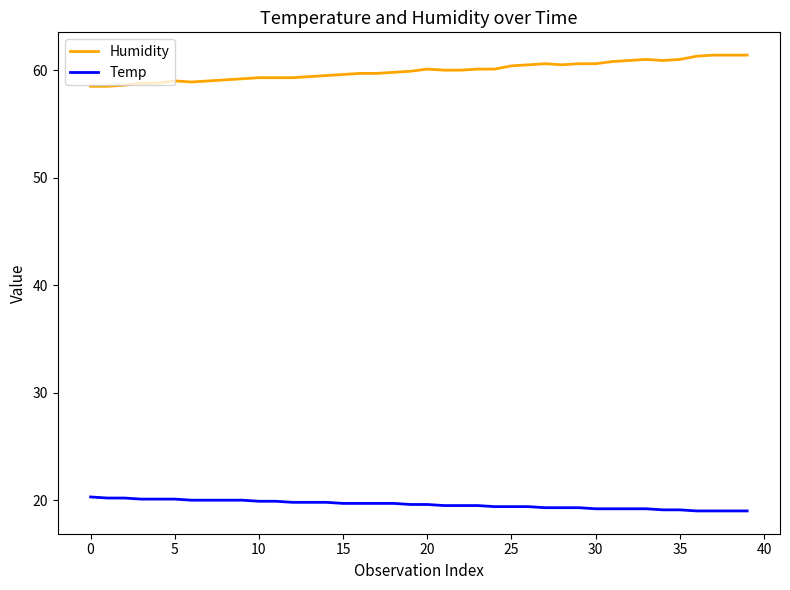

True or false: Humidity has more than 0 interior local peaks.

True